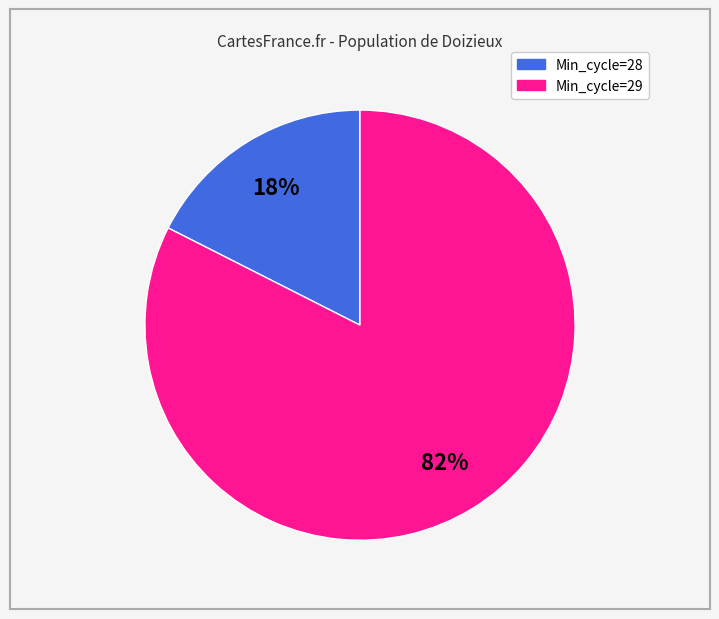

Does any single category account for the majority?

Yes